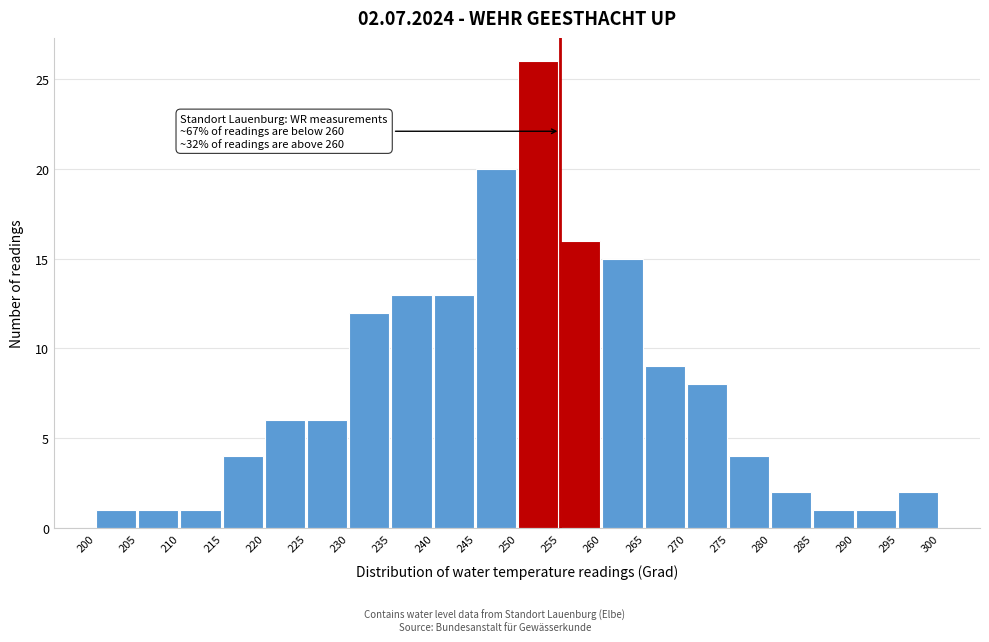

Over which range of the x-axis is the bar tallest?

250 to 255